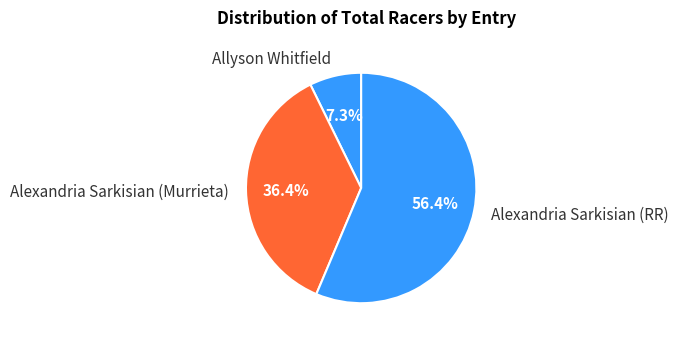

Is Alexandria Sarkisian (RR) the majority of the pie?

Yes